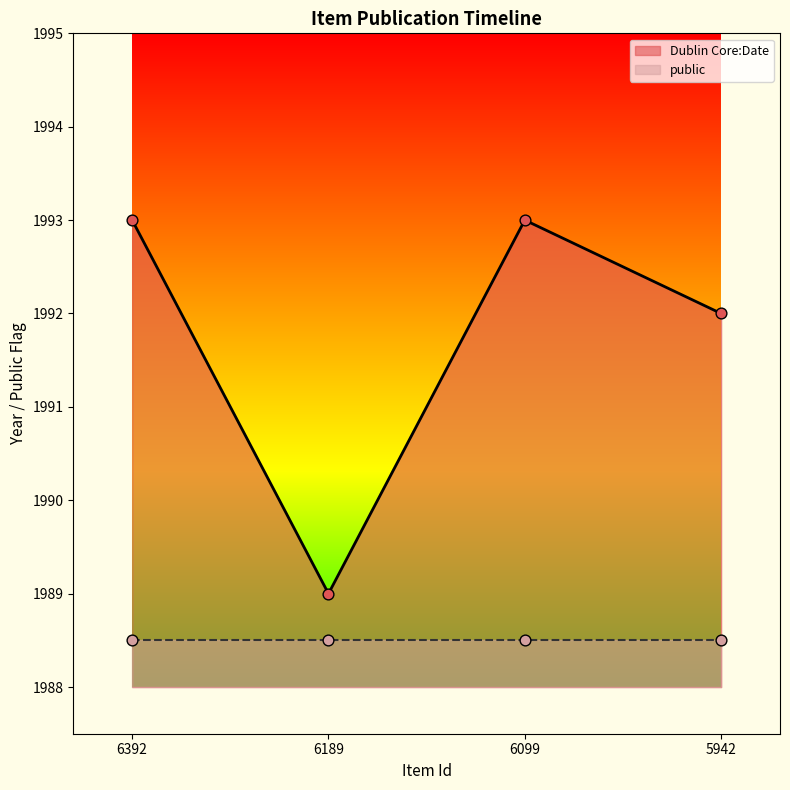

Which has a higher value, 5942 or 6392?

6392